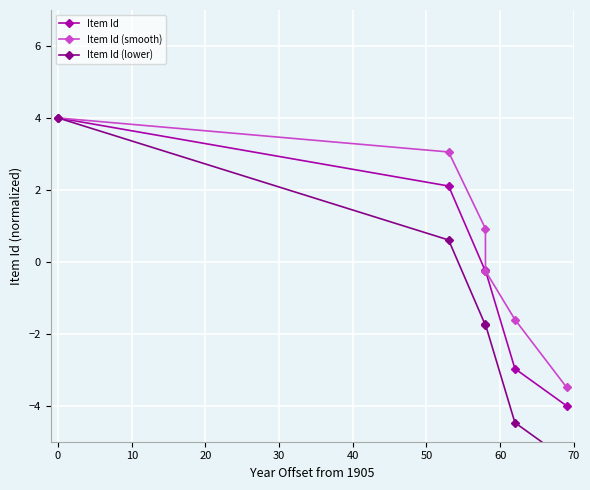

How many lines are shown in the chart?

3